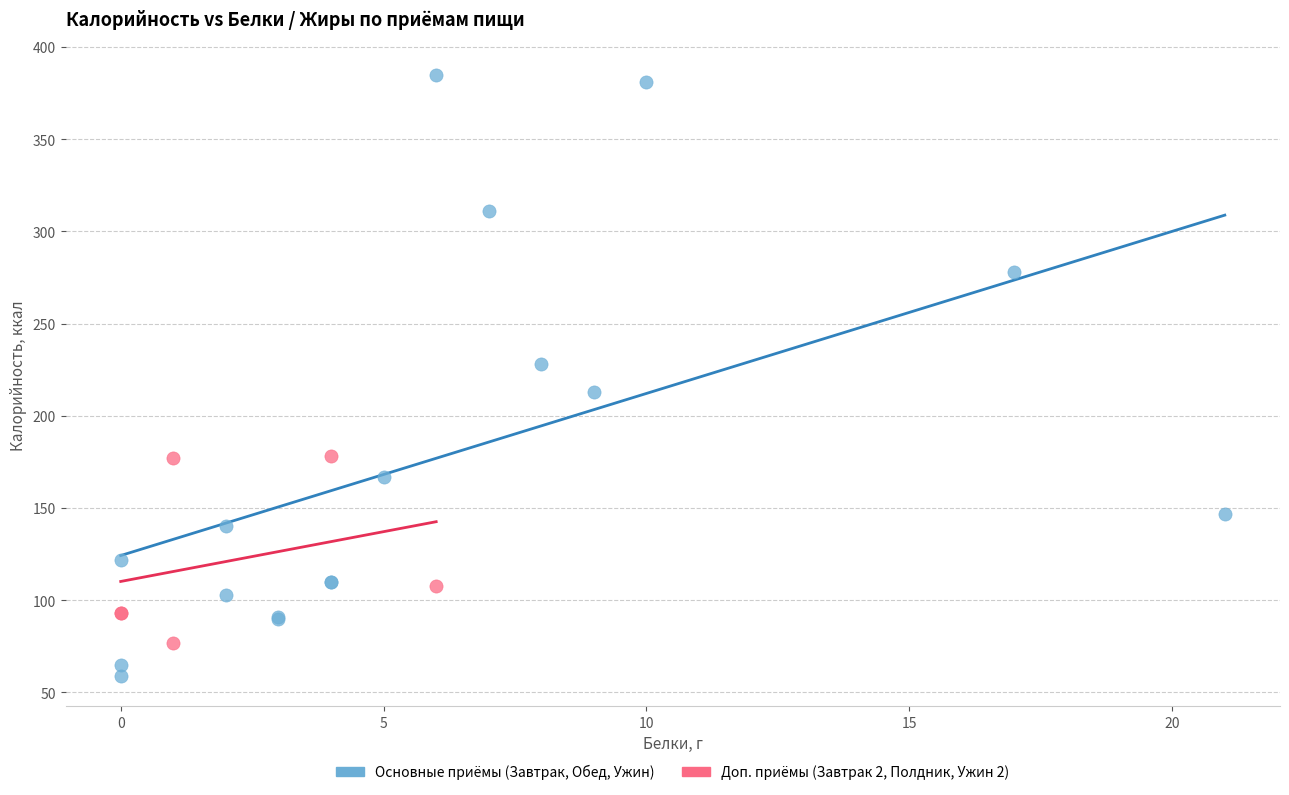

Which series reaches the minimum Y coordinate?

Основные приёмы (Завтрак, Обед, Ужин)